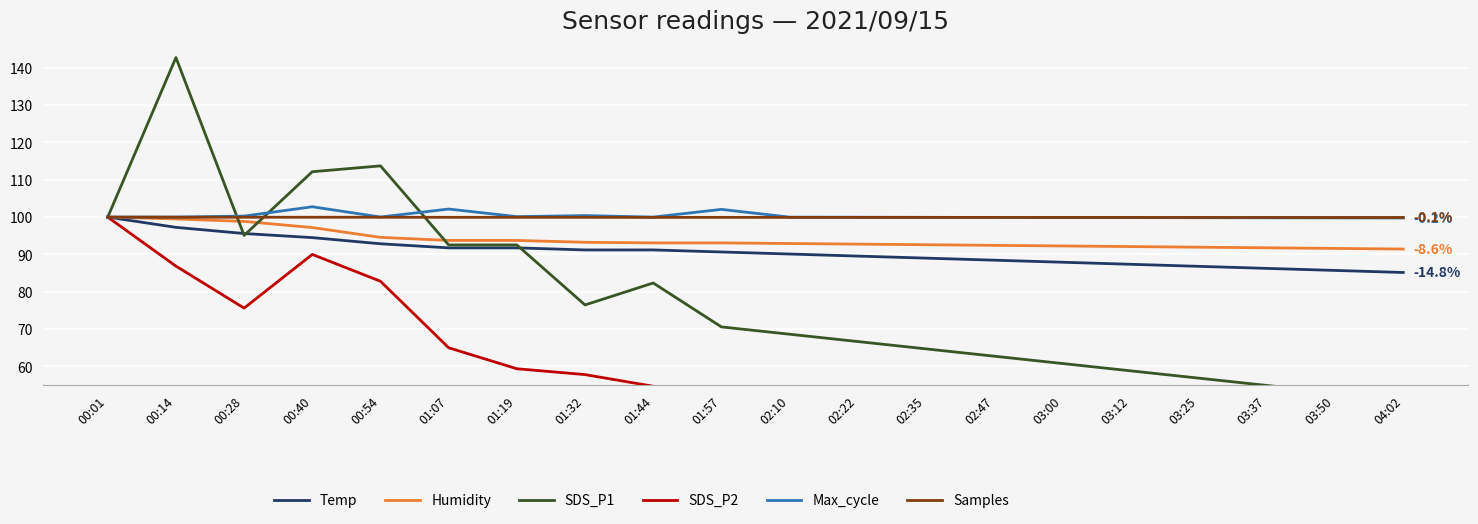

True or false: Temp has more than 1 points higher than both neighbors.

False